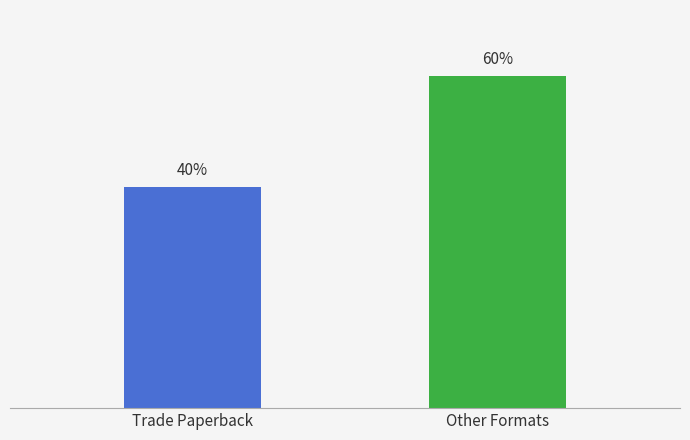

Which has a higher value, Trade Paperback or Other Formats?

Other Formats